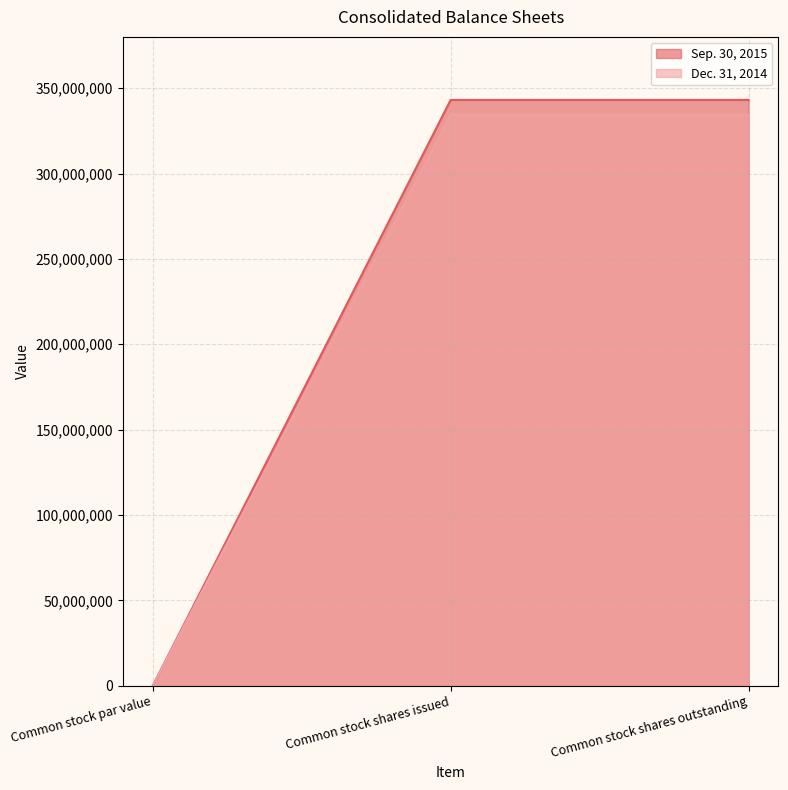

How many positive values does the Dec. 31, 2014 series have?

2